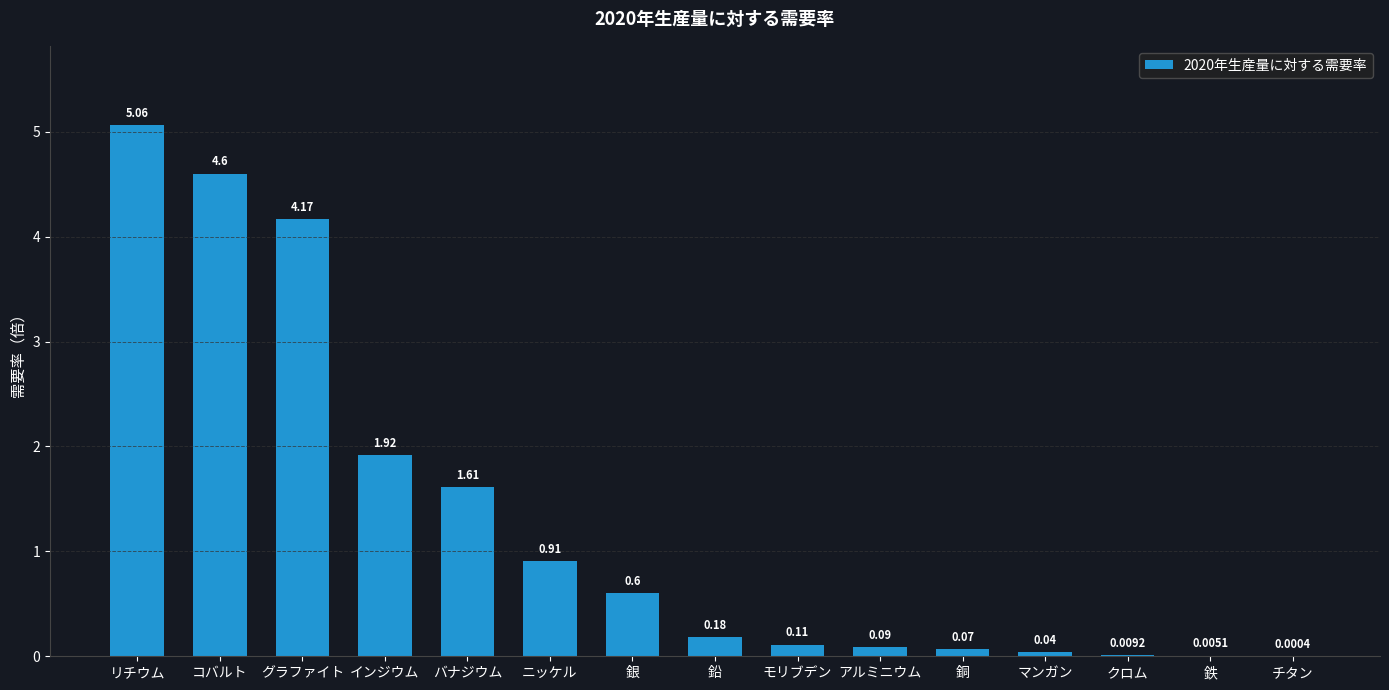

What is the sum of all values?

19.4